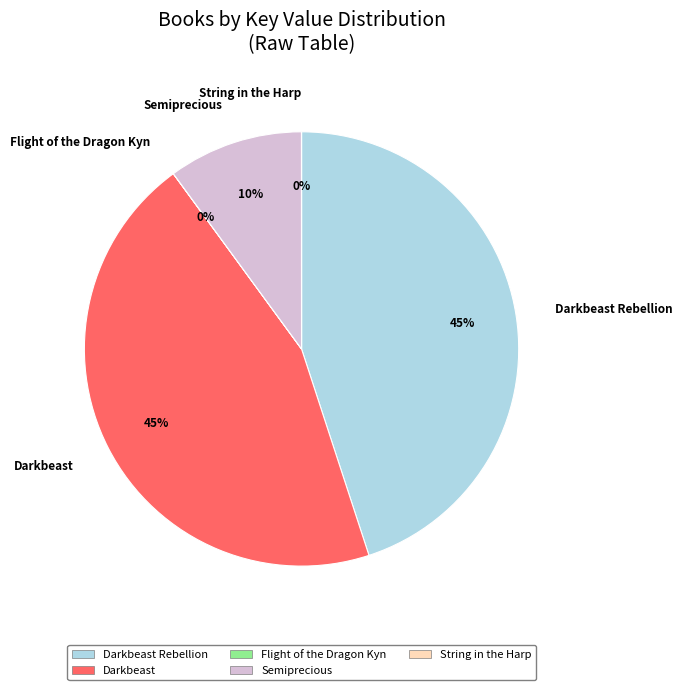

What percentage is the Darkbeast Rebellion slice, to the nearest percent?

45%